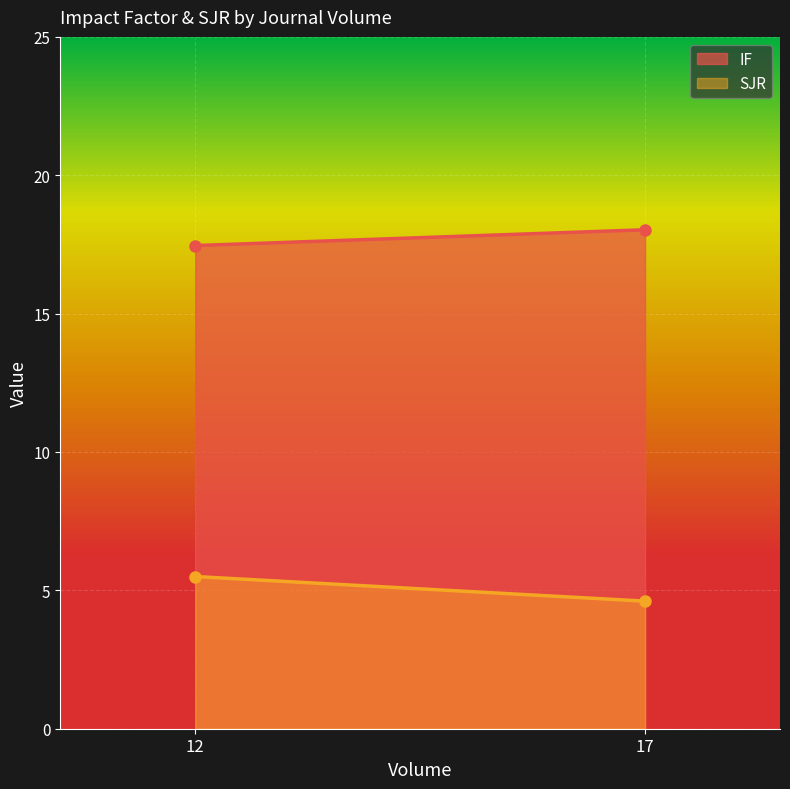

At how many categories does at least one series exceed 5?

2